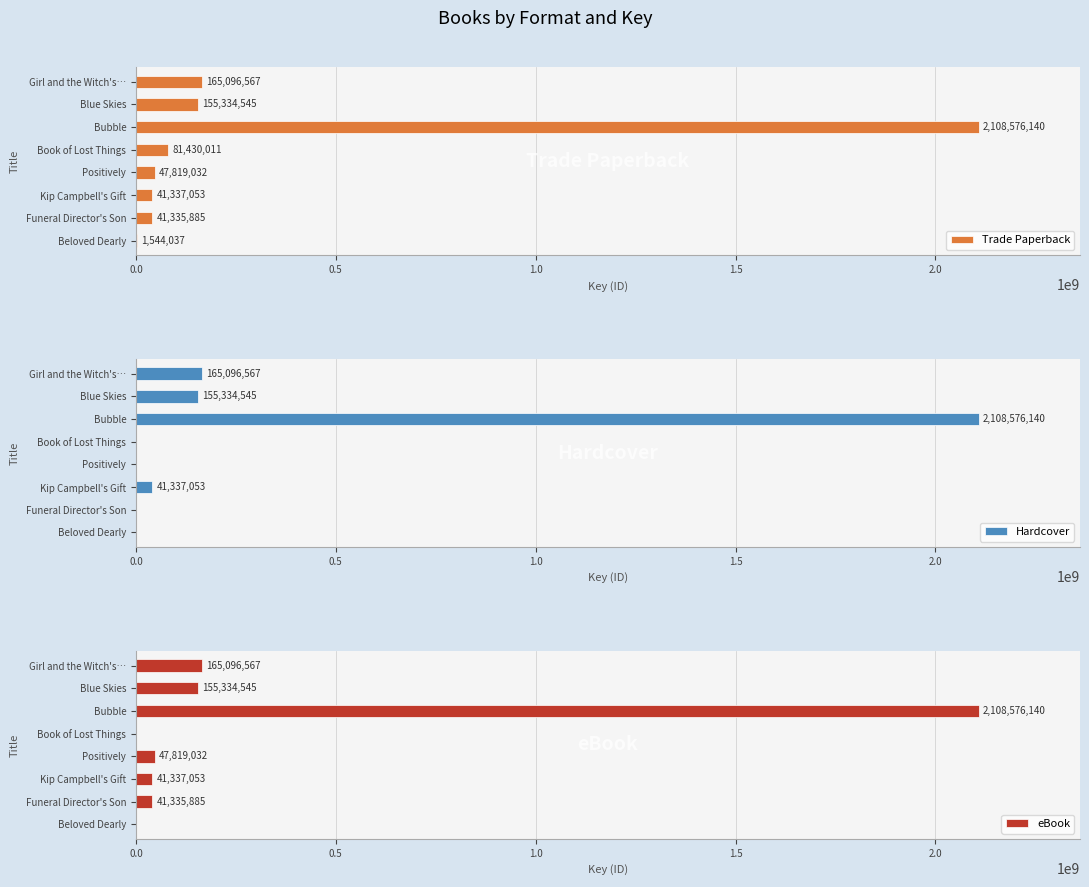

Which series has the widest spread of values?

Hardcover